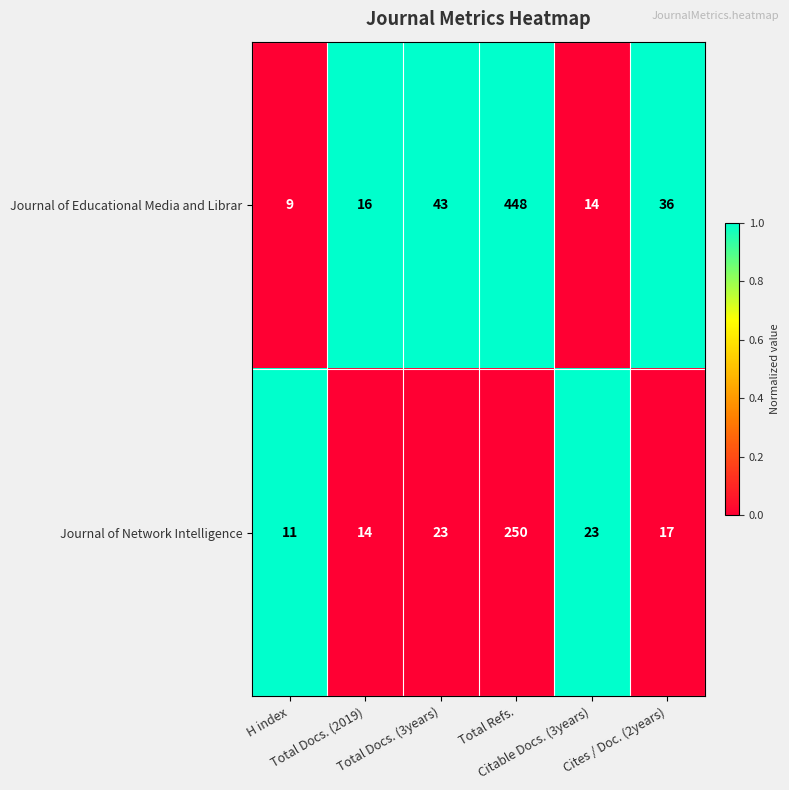

What is the difference between the maximum and minimum values in the Journal of Network Intelligence series?

239